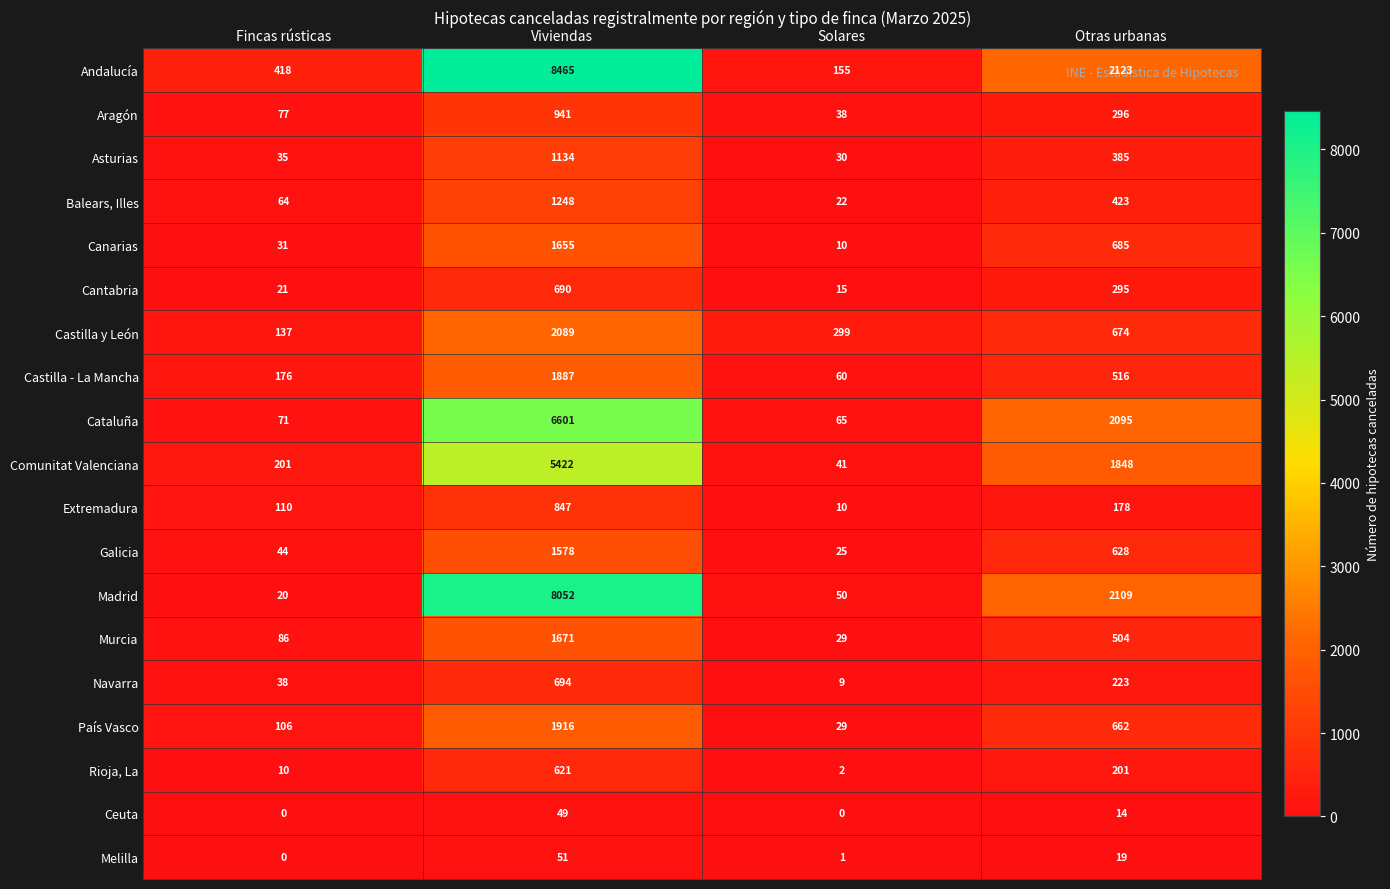

Which series has the widest spread of values?

Andalucía